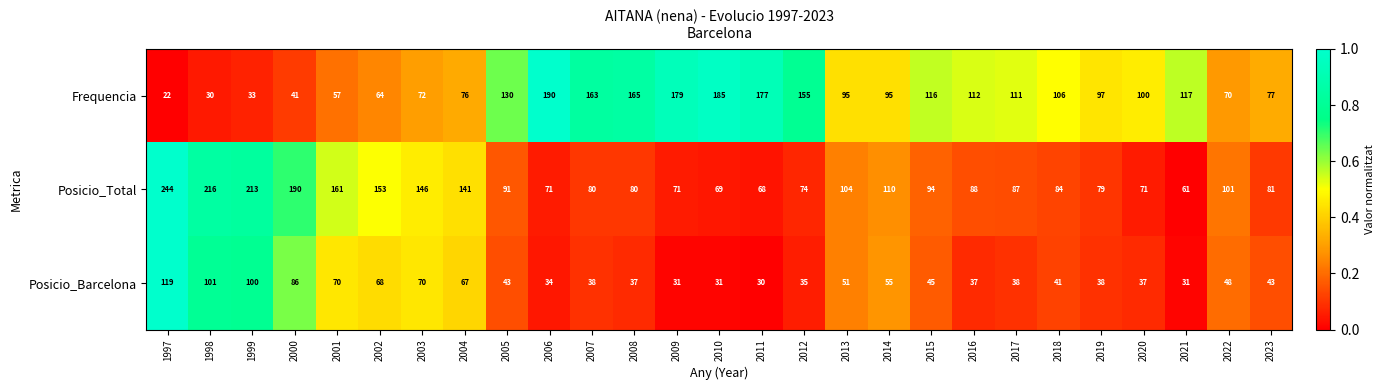

Between 2002 and 2021, which series saw the biggest shift?

Posicio_Total